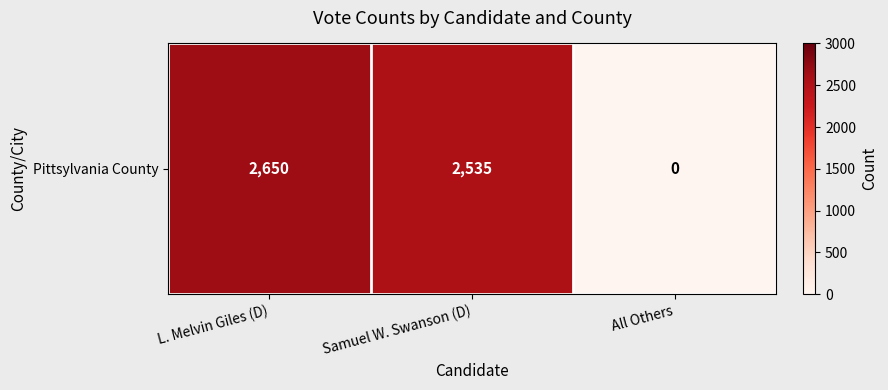

The value at L. Melvin Giles (D) is 3679. True or false?

False